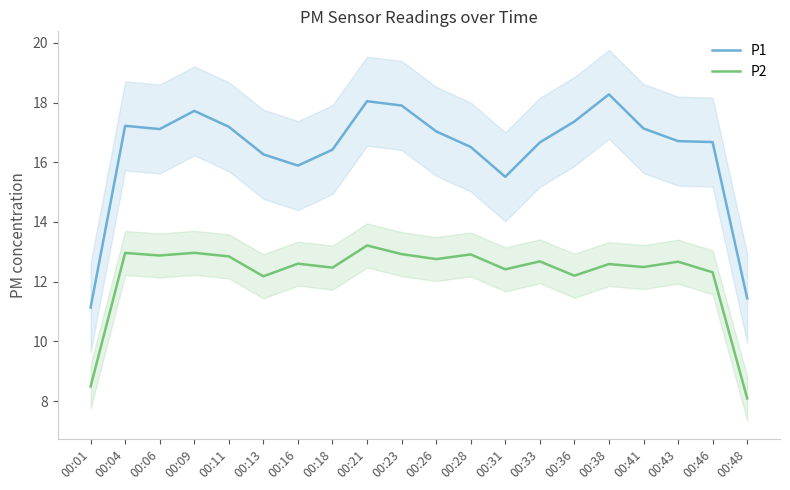

How many interior local valleys does the P2 series have?

7